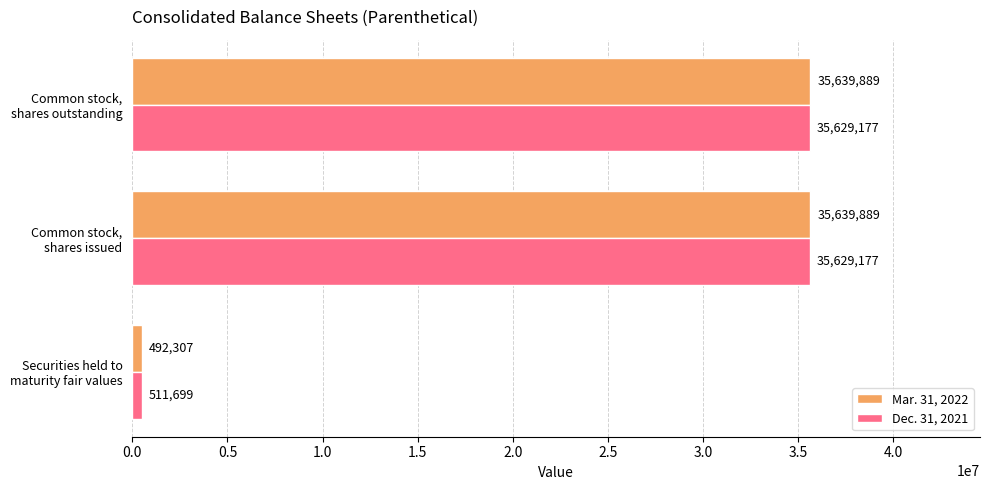

What are all the series names shown in the legend?

Mar. 31, 2022, Dec. 31, 2021